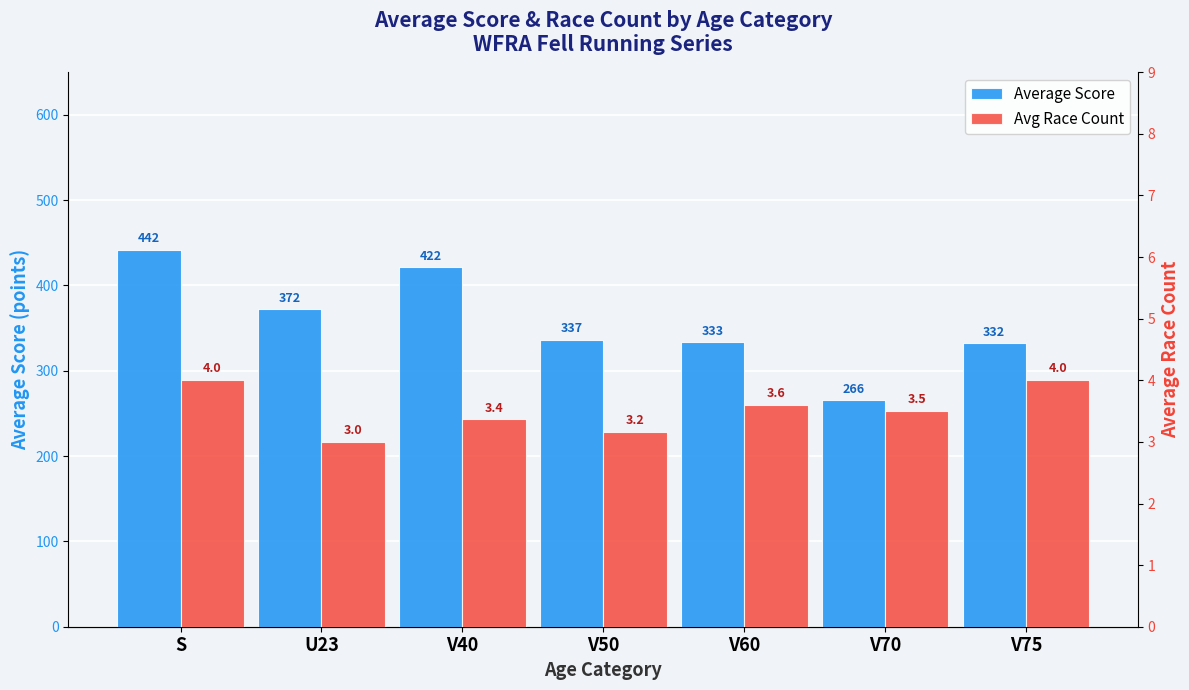

What is the difference between the maximum and minimum values in the Average Score series?

176.1